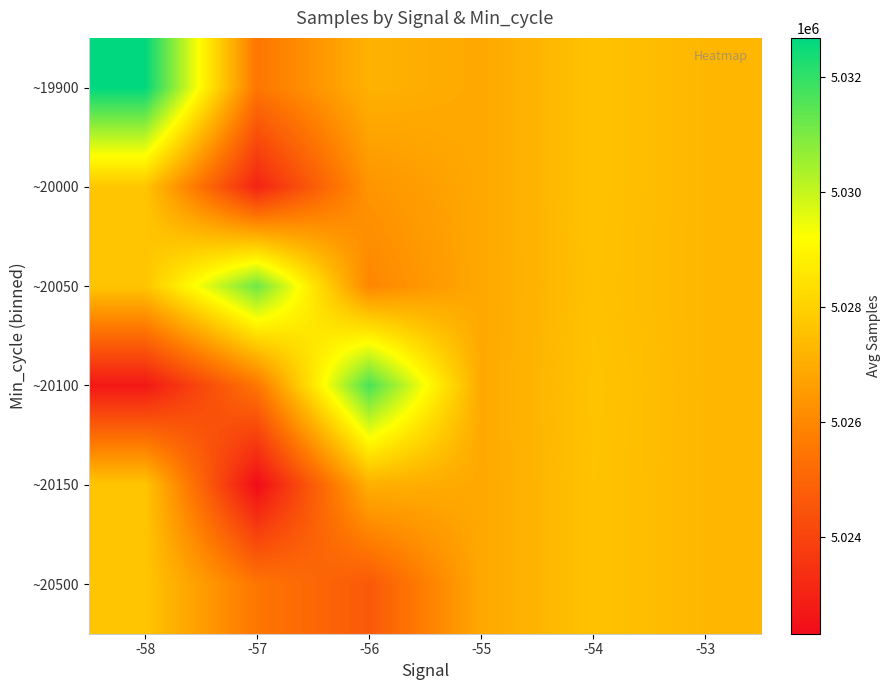

Reading right to left, what are all the values shown in this chart?

~19900: -53=5027291.0	-54=5027586.5	-55=5026898.0	-56=5027145.9	-57=5025509.6	-58=5032678.0
~20000: -53=5027291.0	-54=5027586.5	-55=5026898.0	-56=5026356.5	-57=5023034.8	-58=5027678.0
~20050: -53=5027291.0	-54=5027557.0	-55=5026898.0	-56=5025966.0	-57=5031168.0	-58=5027678.0
~20100: -53=5027291.0	-54=5027616.0	-55=5026898.0	-56=5031666.3	-57=5025509.6	-58=5022678.0
~20150: -53=5027291.0	-54=5027586.5	-55=5026898.0	-56=5027105.5	-57=5022326.0	-58=5027678.0
~20500: -53=5027291.0	-54=5027586.5	-55=5026898.0	-56=5024635.0	-57=5025509.6	-58=5027678.0